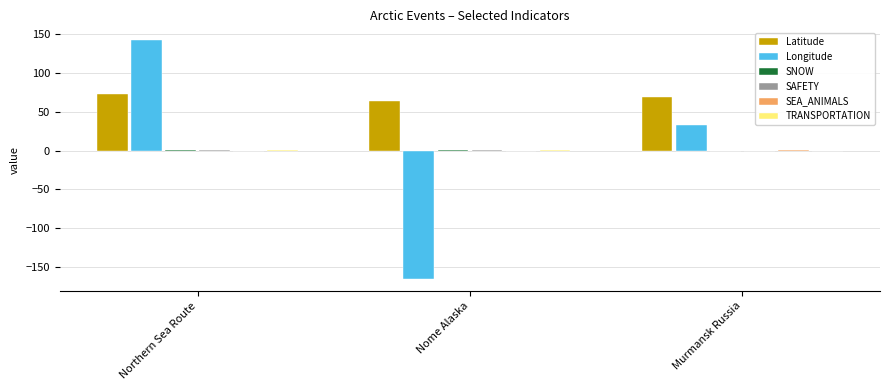

At which category does the chart reach its peak across all series?

Northern Sea Route